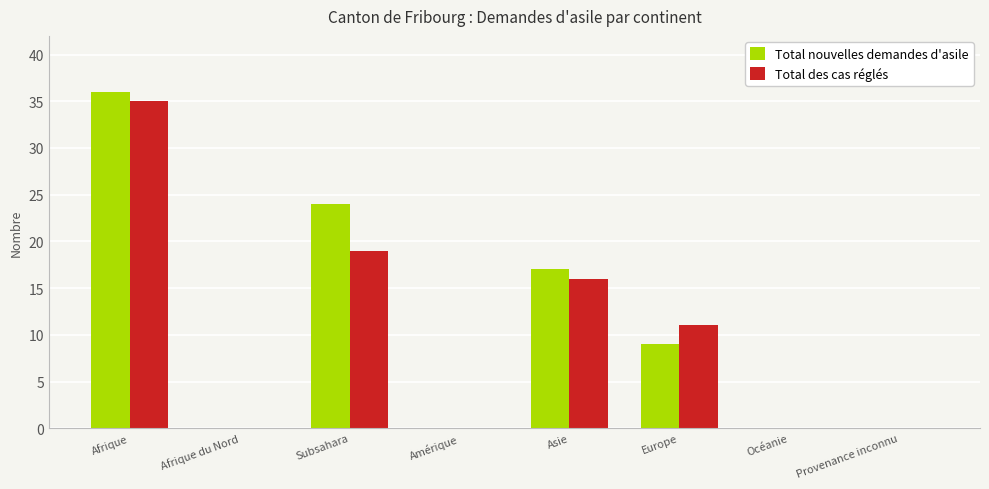

Is the value of Total nouvelles demandes d'asile at Asie greater than the value of Total des cas réglés at Subsahara?

No